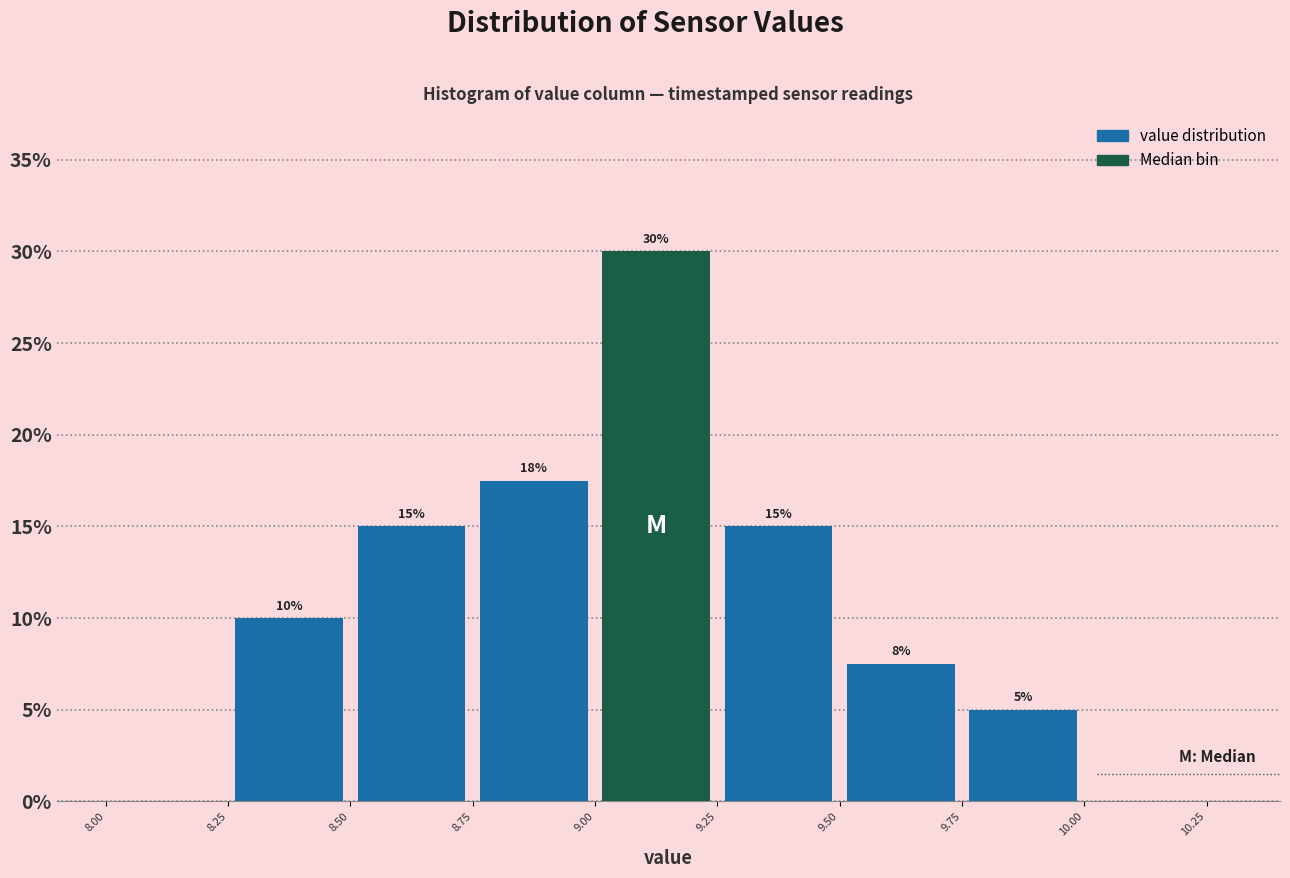

Over which range of the x-axis is the bar tallest?

9.00 to 9.25